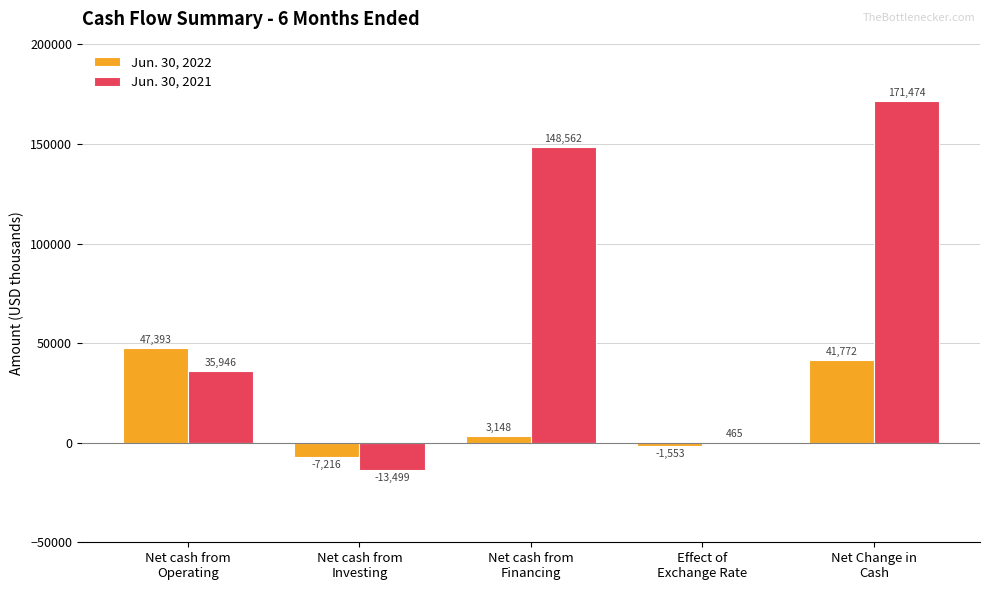

What is the sum of all Jun. 30, 2022 values?

83544